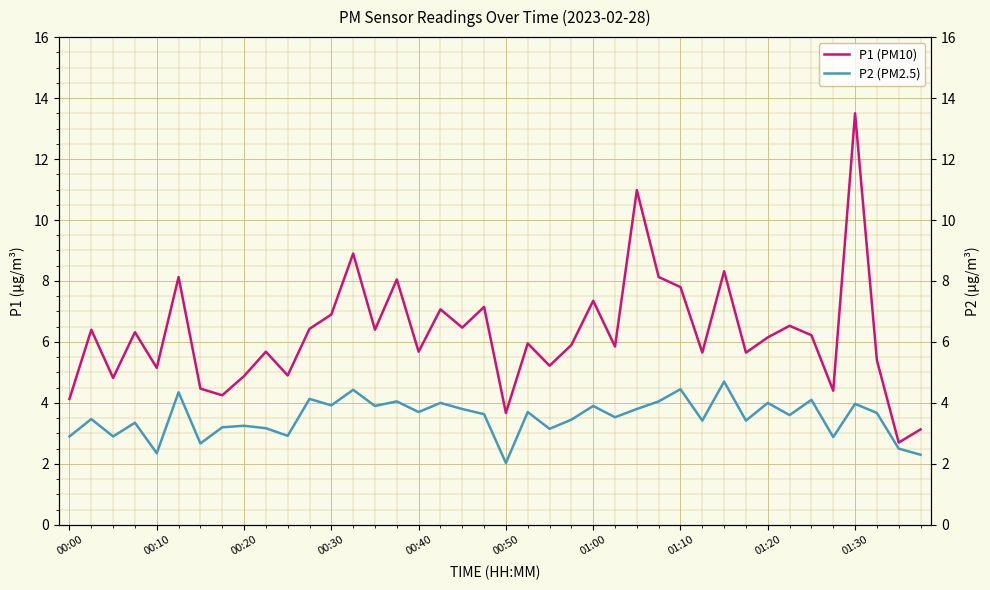

Which series has the largest range (max minus min)?

P1 (PM10)